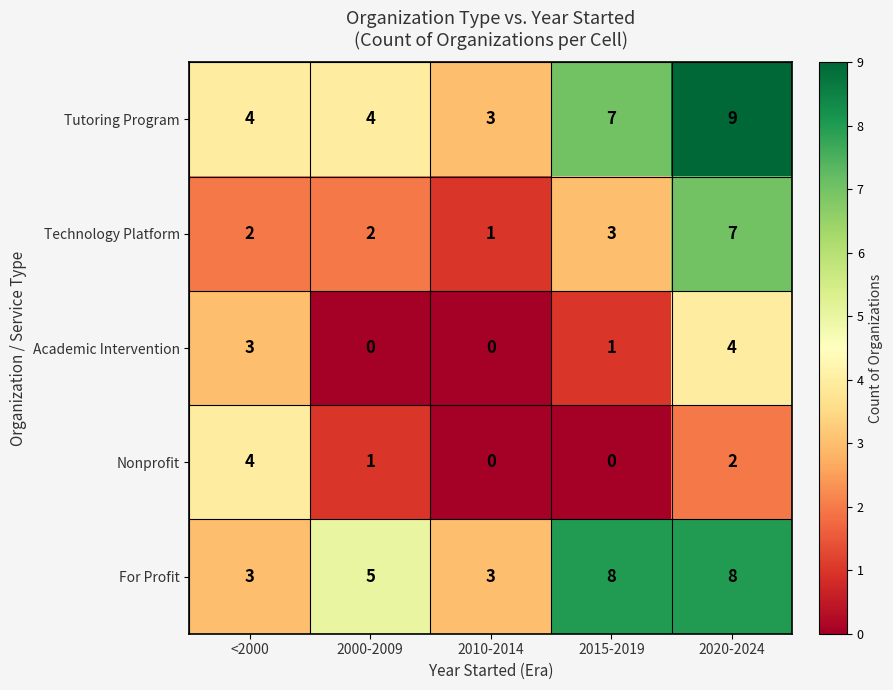

The For Profit series shows 8 at 2020-2024. True or false?

True